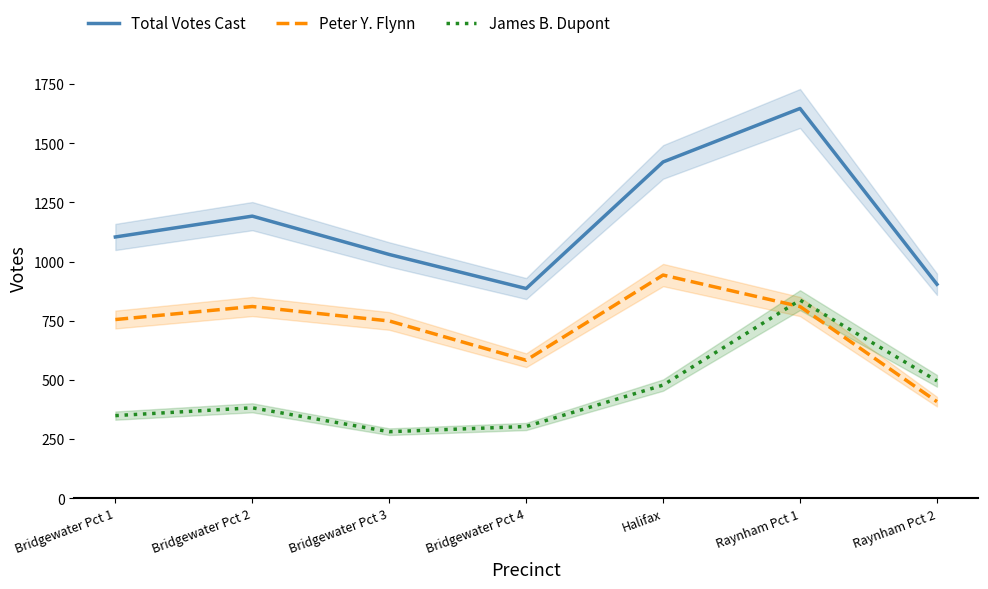

How many lines are shown in the chart?

3